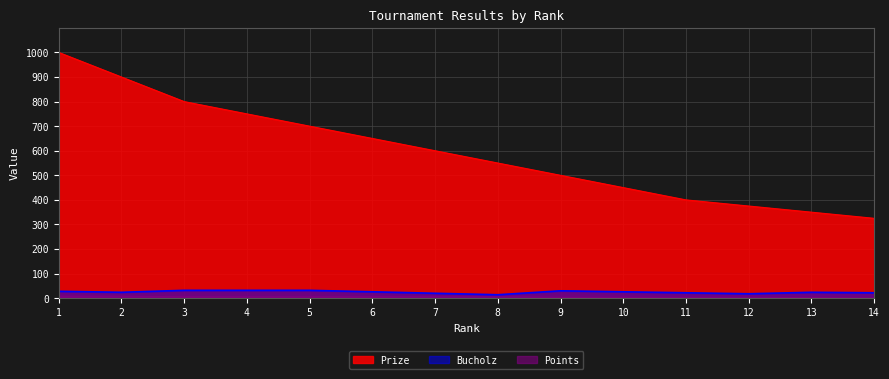

Is it true that Points equals 10 at 7?

False